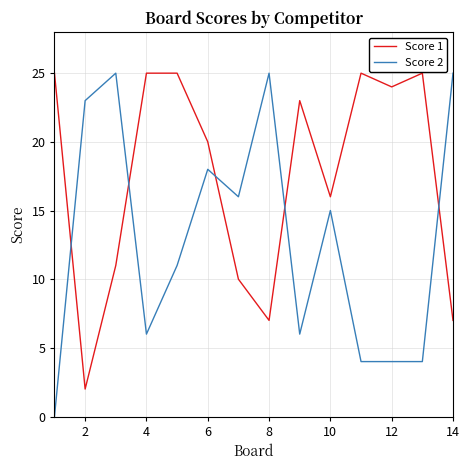

Which series has the largest range (max minus min)?

Score 2